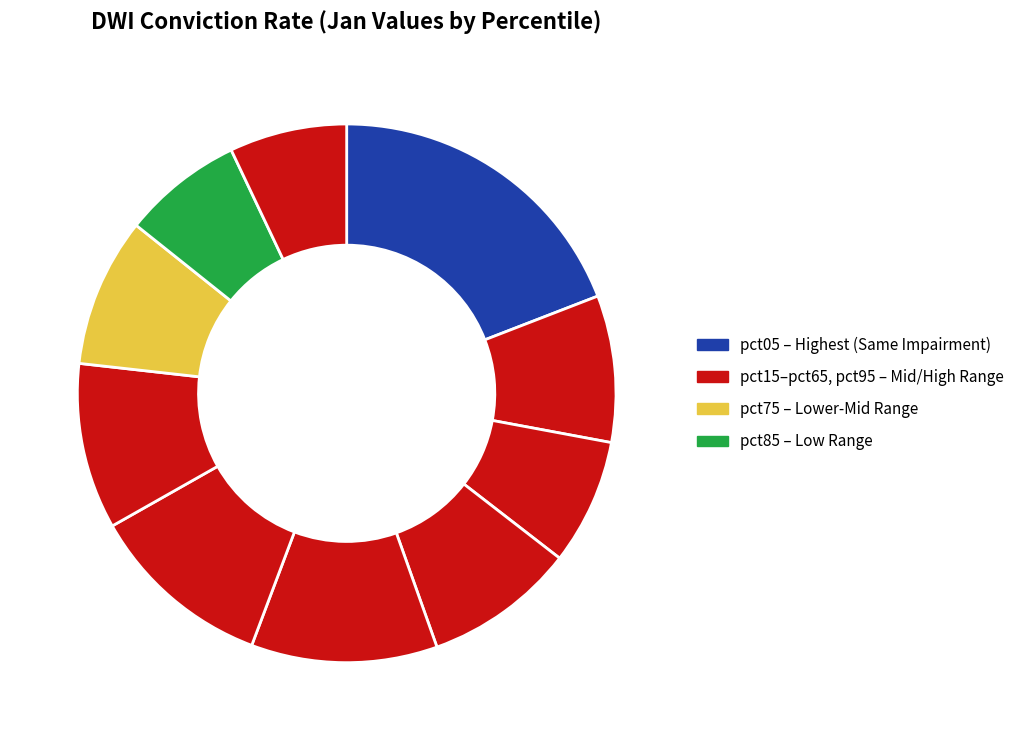

To the nearest percent, what is the difference between the largest and smallest slice percentages?

12%